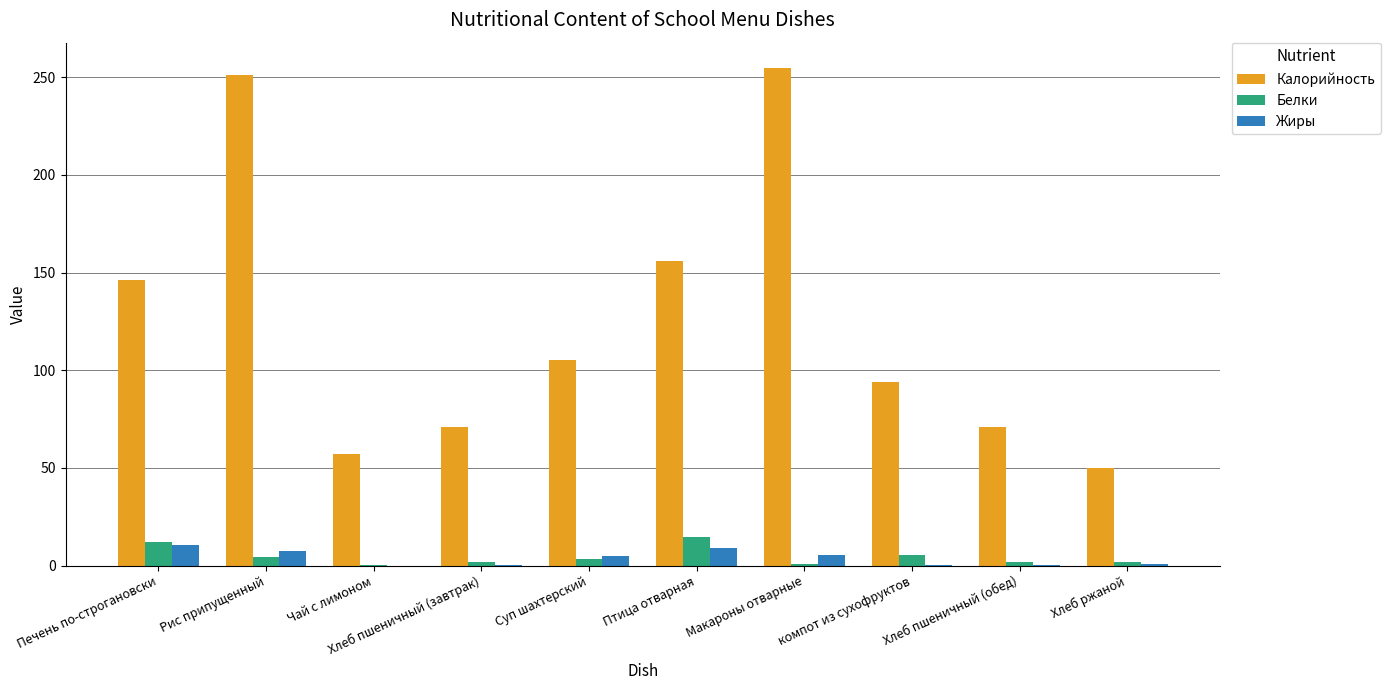

True or false: Калорийность has a value of 141.5 at Суп шахтерский.

False